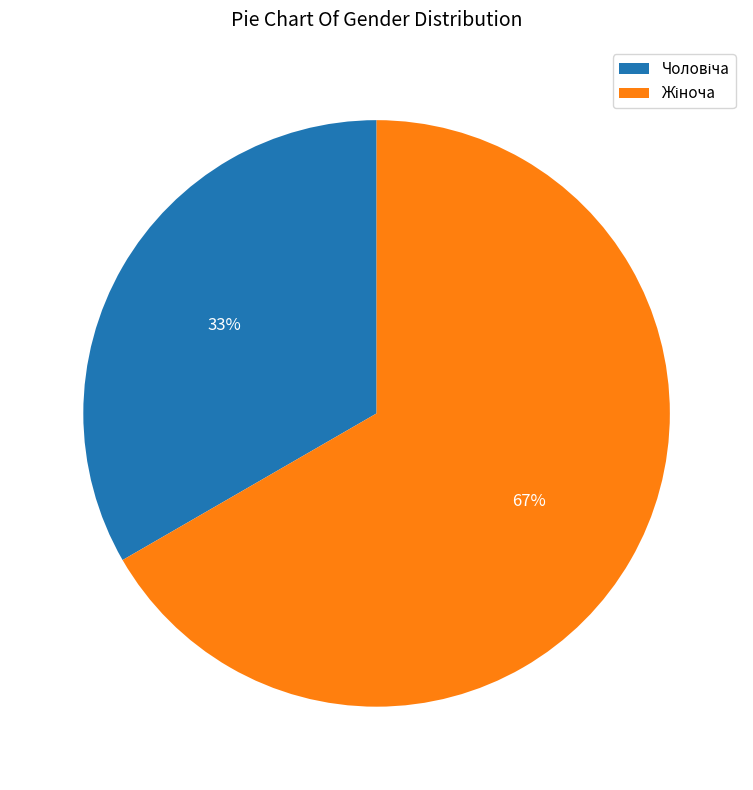

Does any single category account for the majority?

Yes